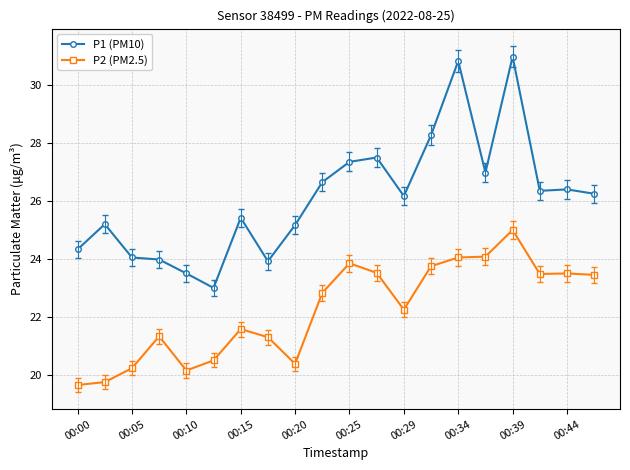

What is the lowest value of the P1 (PM10) series?

23.0